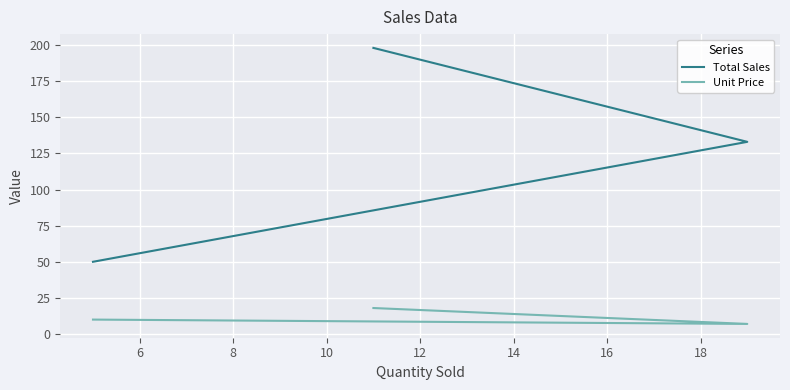

What is the value of the Unit Price point at the 3rd from the left?

18